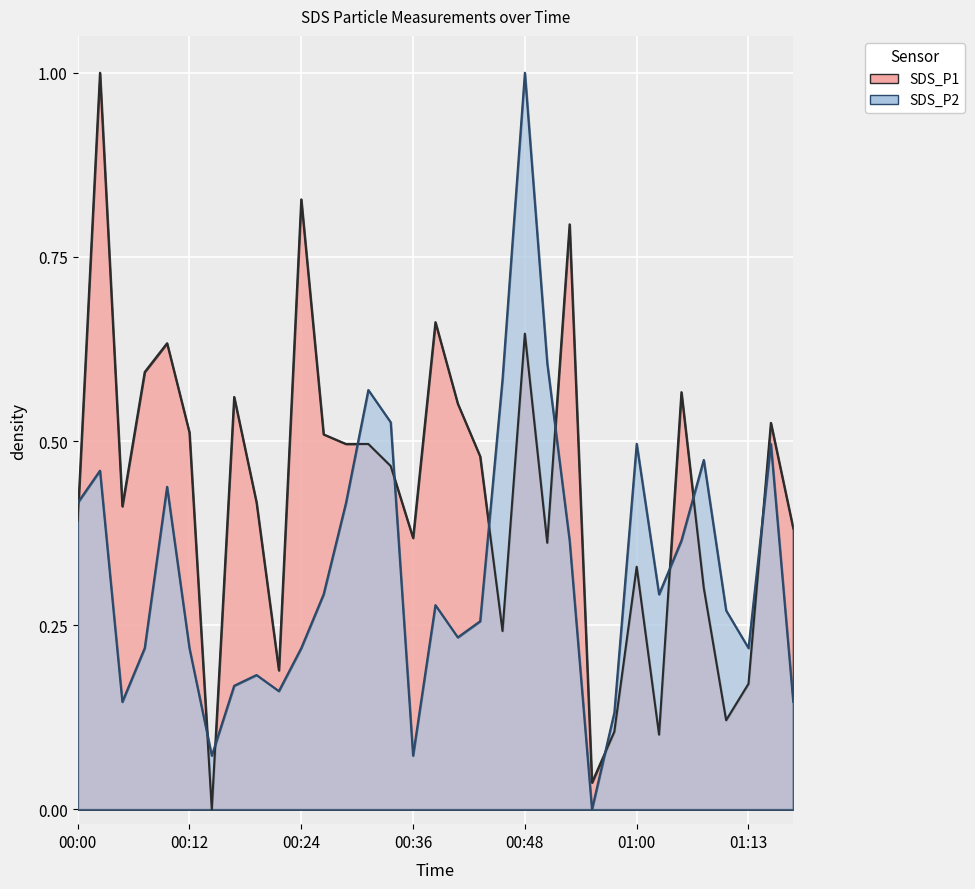

At how many categories does at least one series exceed 0?

33